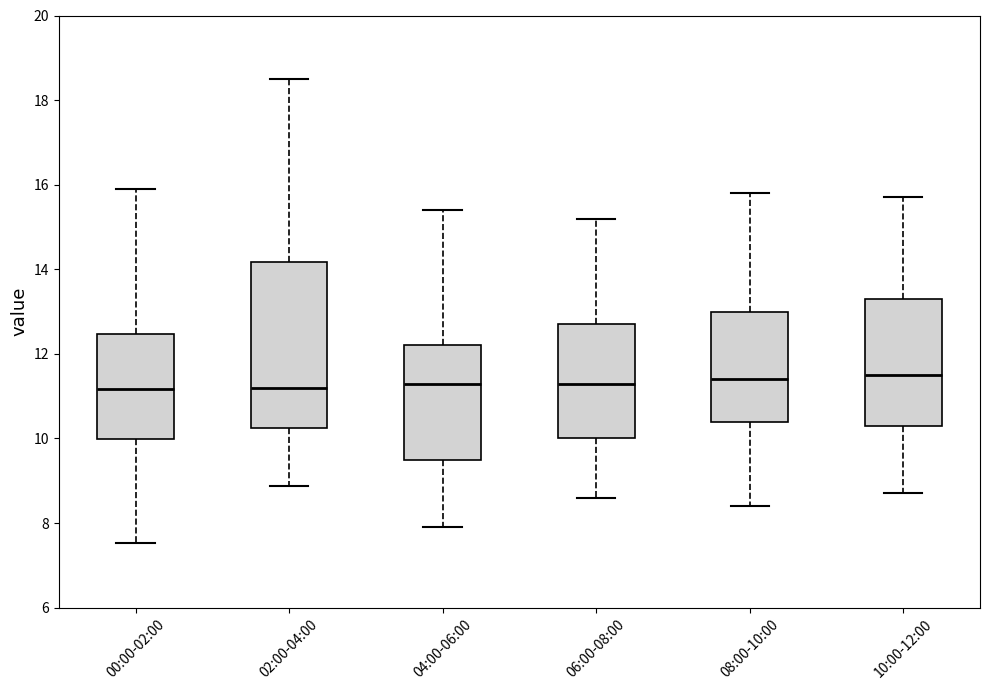

Reading left to right, transcribe this box plot: for each box, give where its median line is, the range the box spans, and where its two whiskers end, as read against the y-axis. The values are not printed on the chart, so give them approximately, as read against the axis.

00:00-02:00: median 11.2, box 10.0 to 12.4, whiskers 7.6 to 16.0
02:00-04:00: median 11.2, box 10.2 to 14.2, whiskers 8.8 to 18.6
04:00-06:00: median 11.4, box 9.6 to 12.2, whiskers 8.0 to 15.4
06:00-08:00: median 11.4, box 10.0 to 12.8, whiskers 8.6 to 15.2
08:00-10:00: median 11.4, box 10.4 to 13.0, whiskers 8.4 to 15.8
10:00-12:00: median 11.6, box 10.4 to 13.4, whiskers 8.8 to 15.8